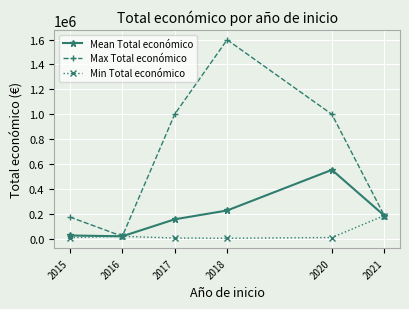

True or false: Min Total económico has more than 2 interior local peaks.

False